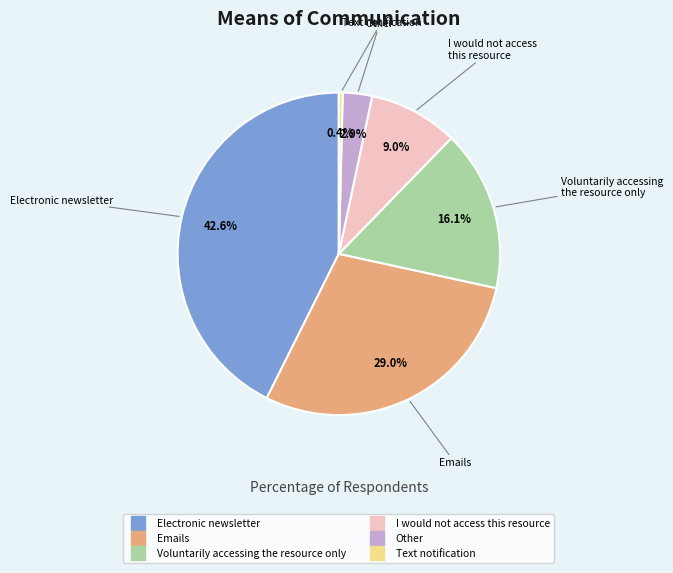

To the nearest percent, what is the average slice percentage?

17%